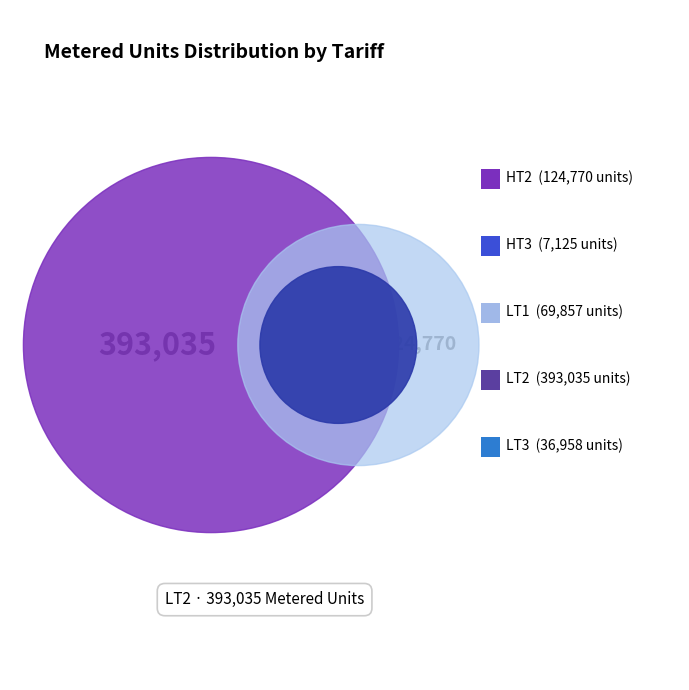

The HT2 slice represents 20% of the pie. True or false?

True